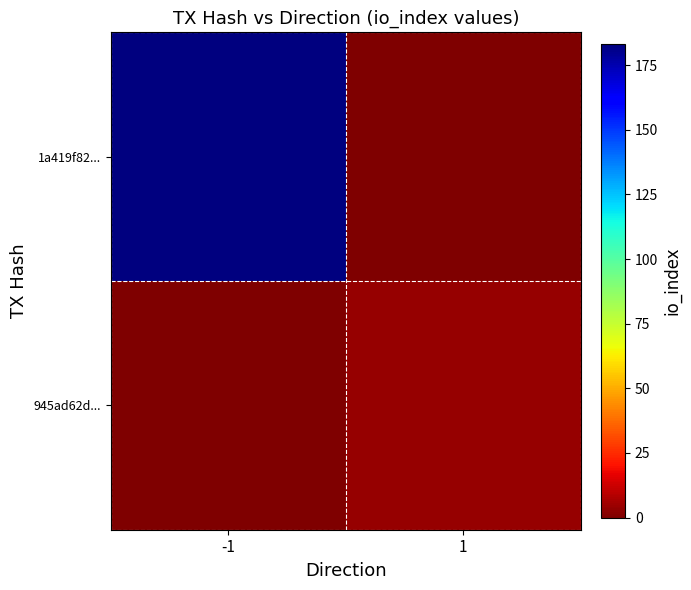

Reading left to right, extract all data points from this chart.

1a419f82...: -1=183	1=0
945ad62d...: -1=0	1=4